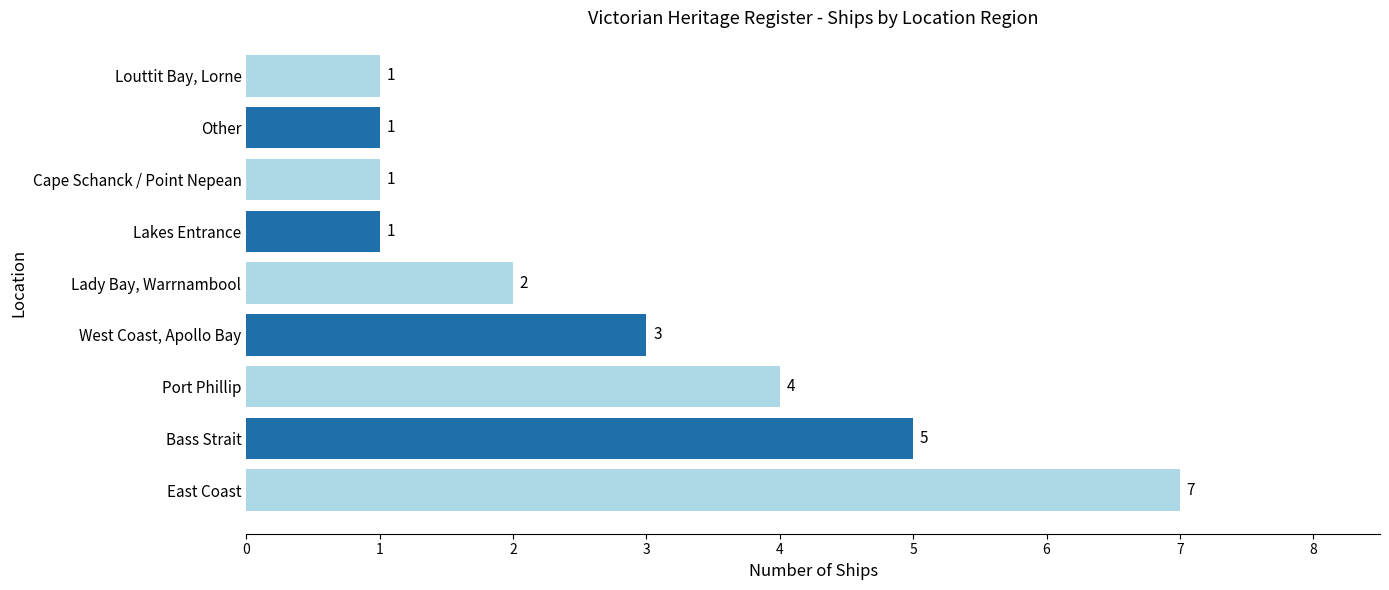

Reading bottom to top, what are all the values shown in this chart?

7	5	4	3	2	1	1	1	1